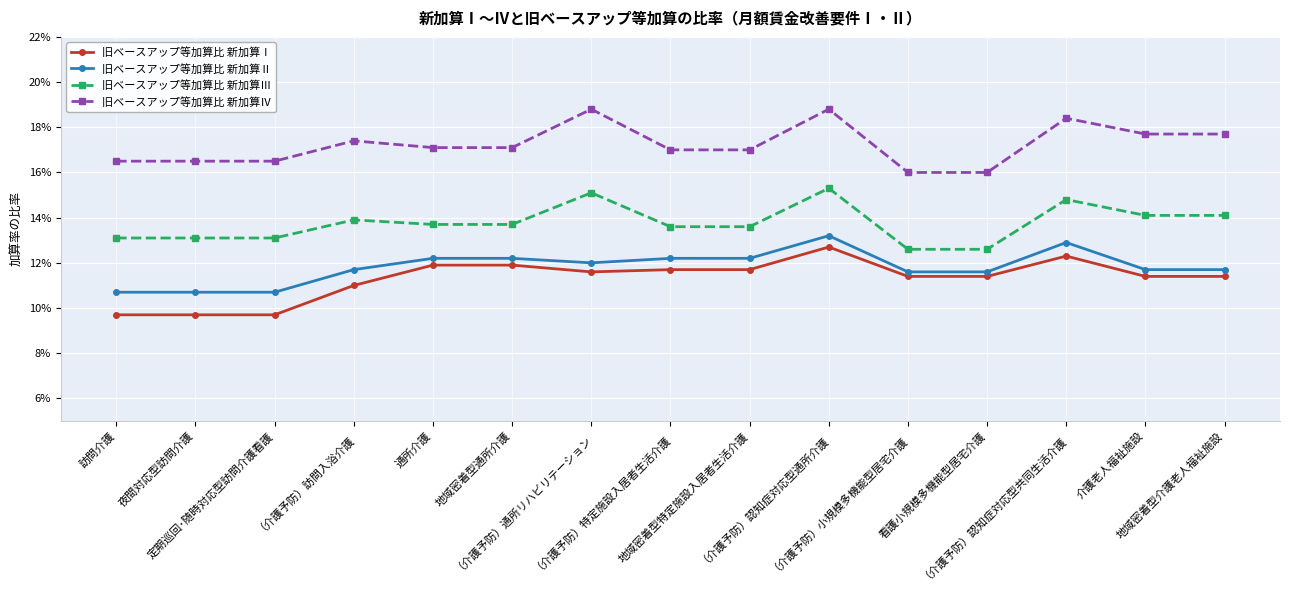

How many interior local peaks does the 旧ベースアップ等加算比 新加算Ⅰ series have?

2